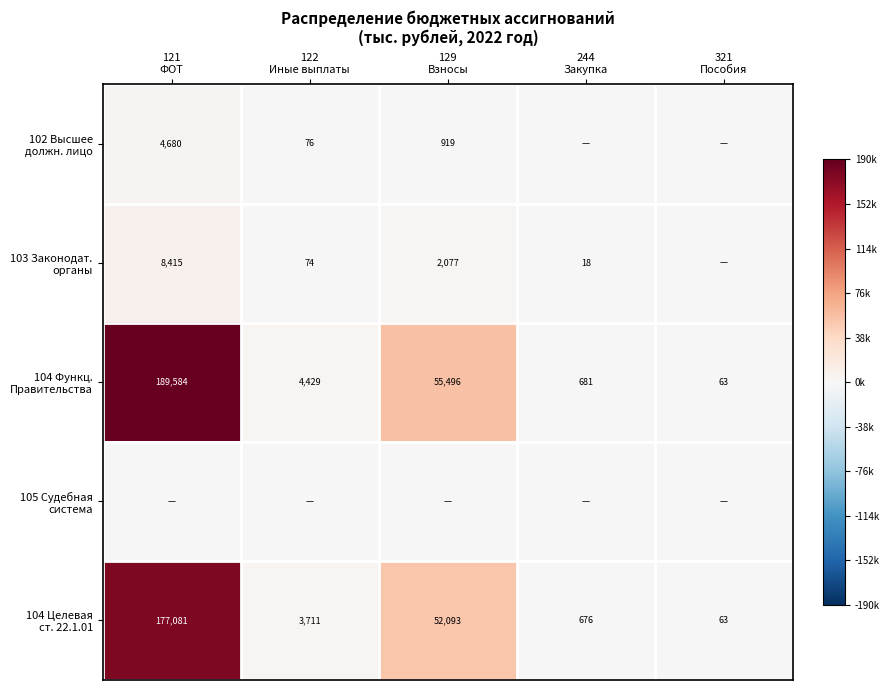

True or false: 104 Функц. Правительства has a value of 0.5 at 129 Взносы.

False